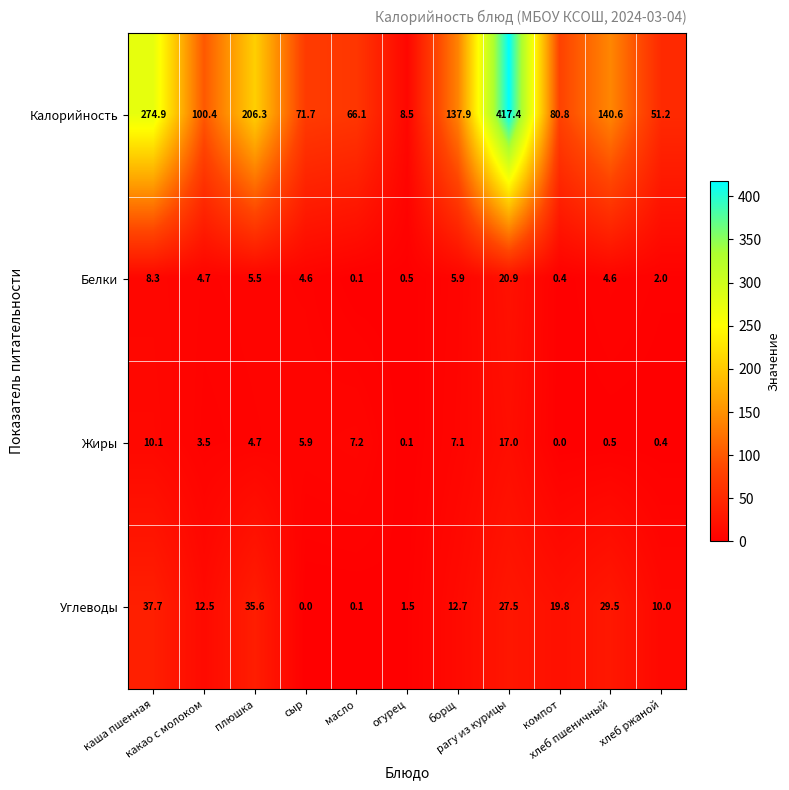

What is the spread (max minus min) of values at сыр?

71.7